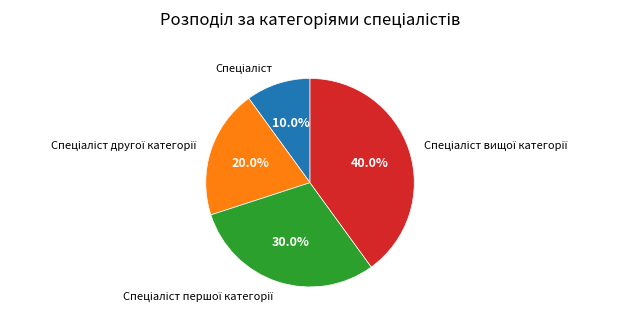

Does any single category account for the majority?

No